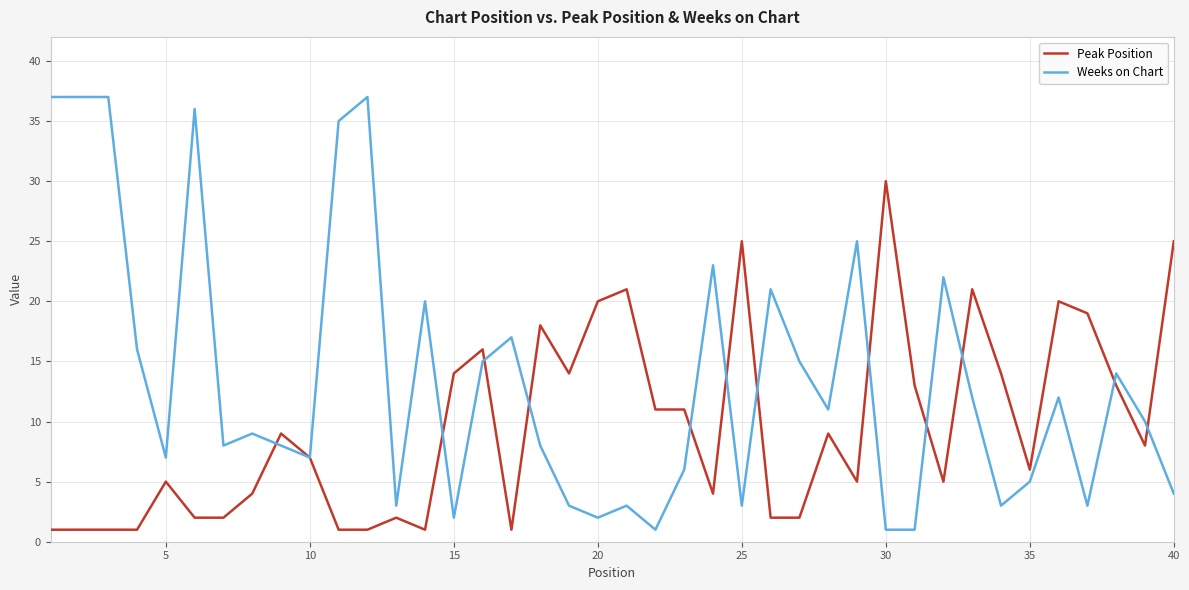

Rank the series by their maximum value, from lowest to highest.

Peak Position, Weeks on Chart